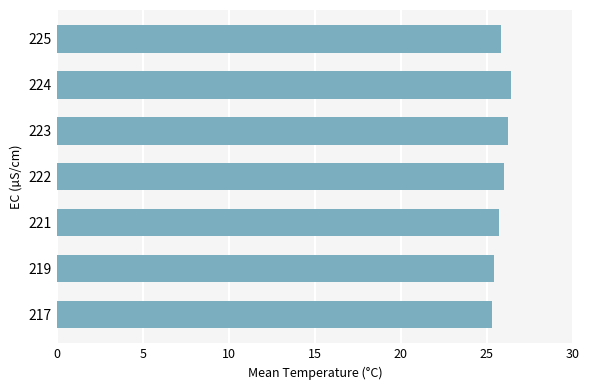

What is the difference between the maximum and second lowest values?

1.0